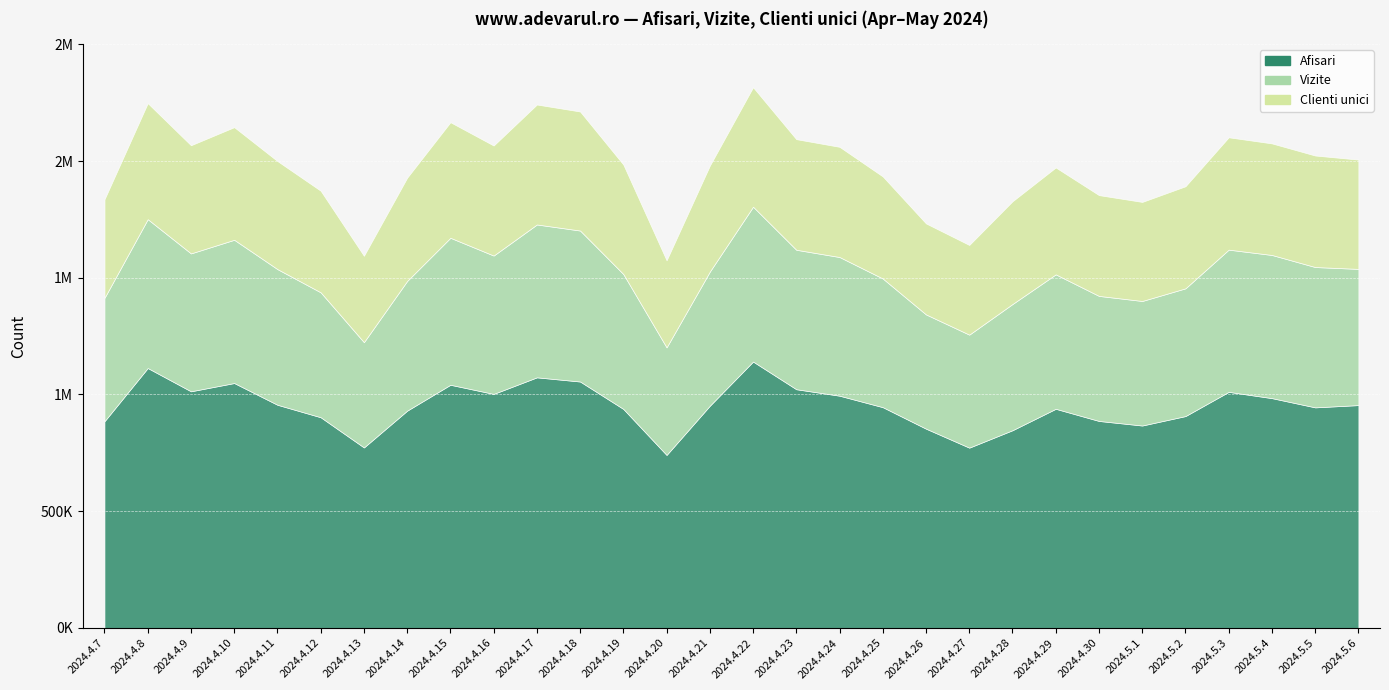

True or false: Vizite and Afisari intersect in this chart.

False